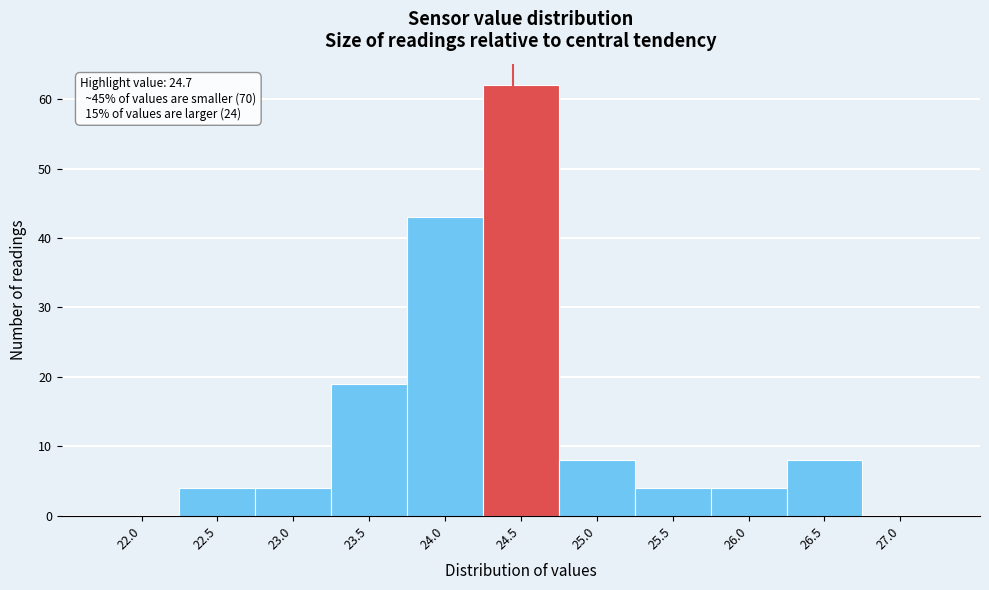

Reading right to left, list all the values displayed in this chart.

27.0=0	26.5=8	26.0=4	25.5=4	25.0=8	24.5=62	24.0=43	23.5=19	23.0=4	22.5=4	22.0=0